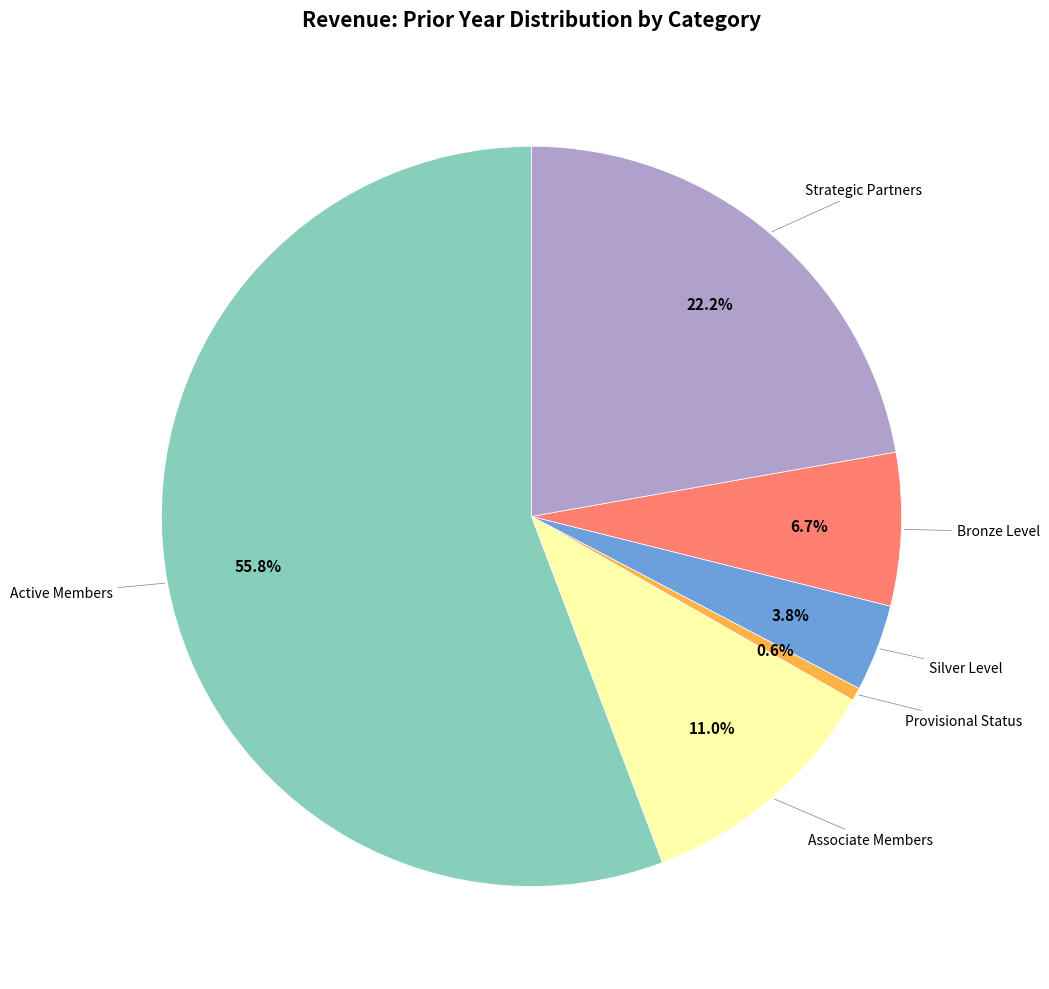

Is there a majority slice in this chart?

Yes